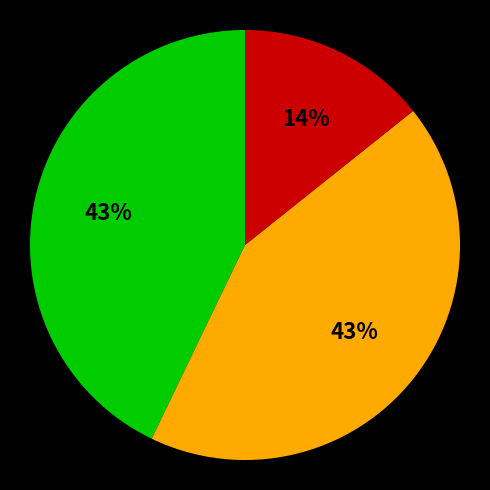

To the nearest percent, what is the difference between the largest and smallest slice percentages?

29%